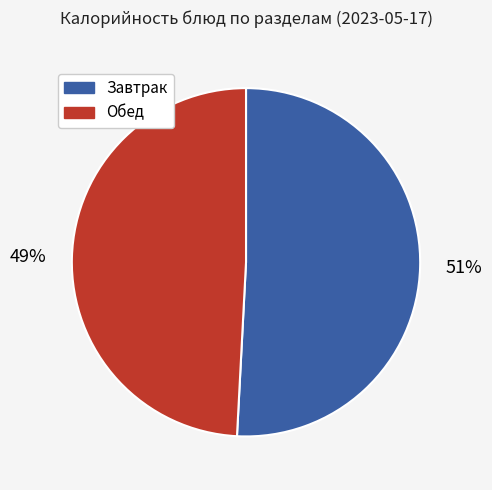

To the nearest percent, what is the average slice percentage?

50%